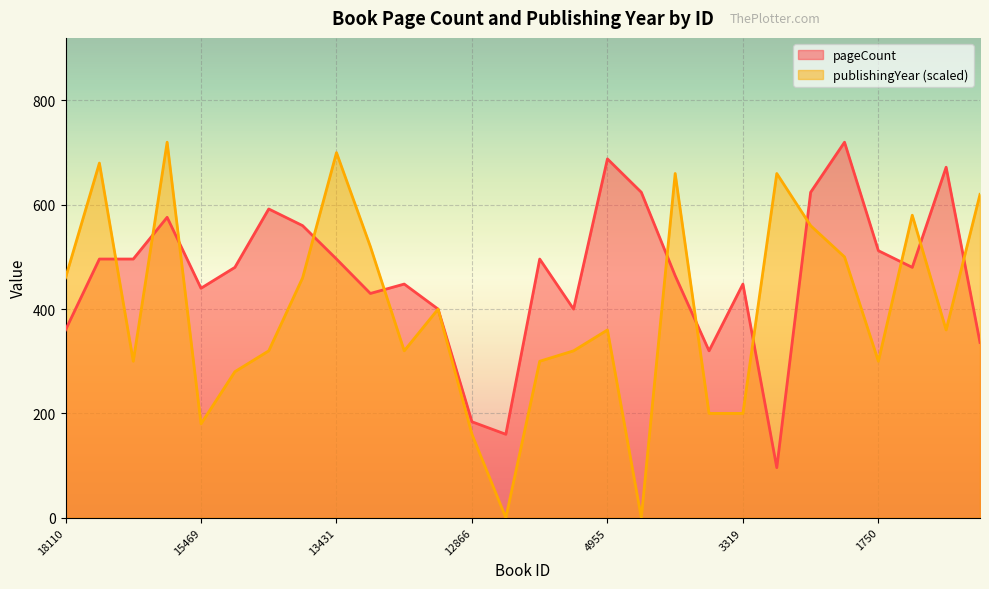

Reading right to left, list all the values displayed in this chart.

336	672	480	512	720	624	96	448	320	464	624	688	400	496	160	184	400	448	430	496	560	592	480	440	576	496	496	360